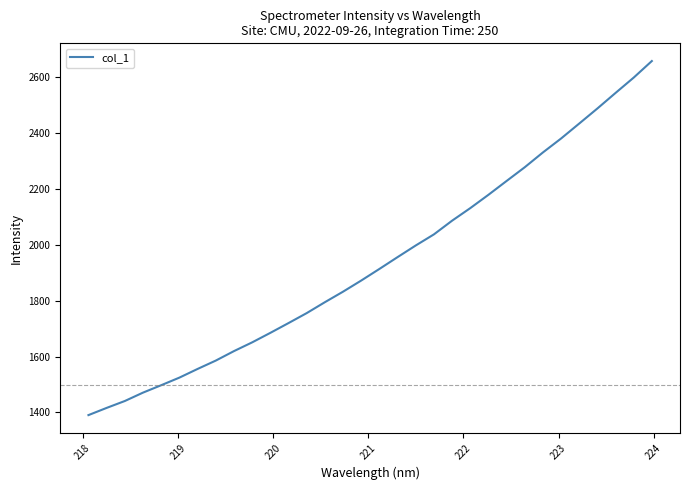

What is the smallest value displayed?

1390.6